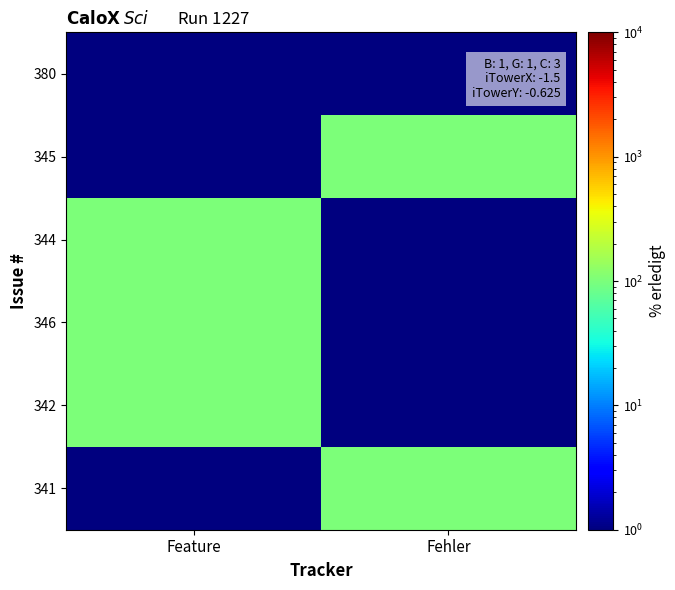

Reading right to left, transcribe all the data shown in this chart.

380: Fehler=0.5	Feature=0.5
345: Fehler=100.0	Feature=0.5
344: Fehler=0.5	Feature=100.0
346: Fehler=0.5	Feature=100.0
342: Fehler=0.5	Feature=100.0
341: Fehler=100.0	Feature=0.5